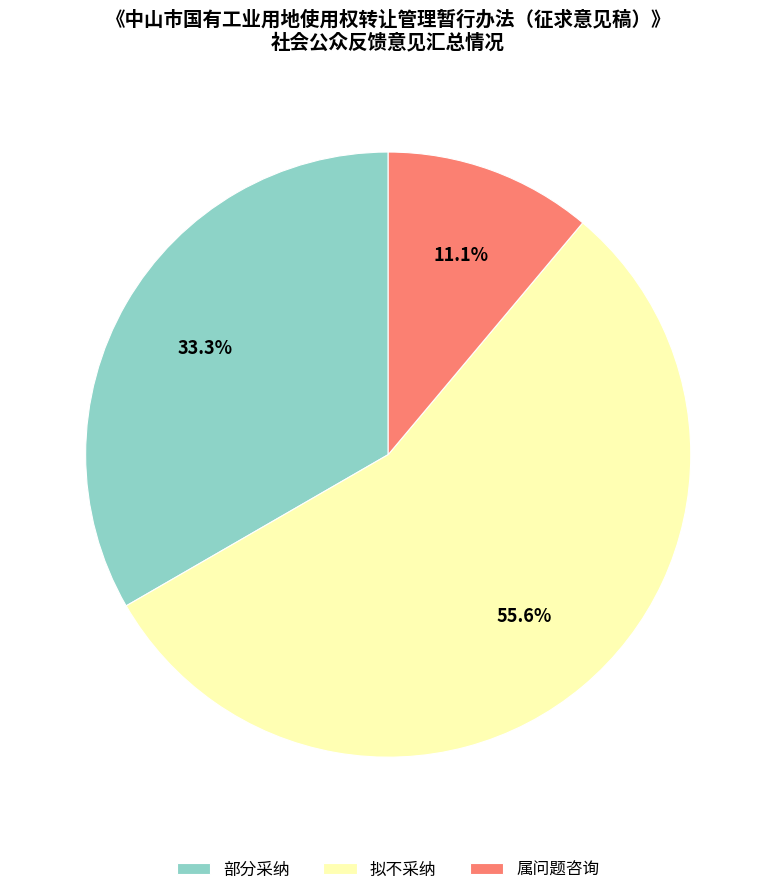

To the nearest percent, what is the difference between the largest and smallest slice percentages?

44%